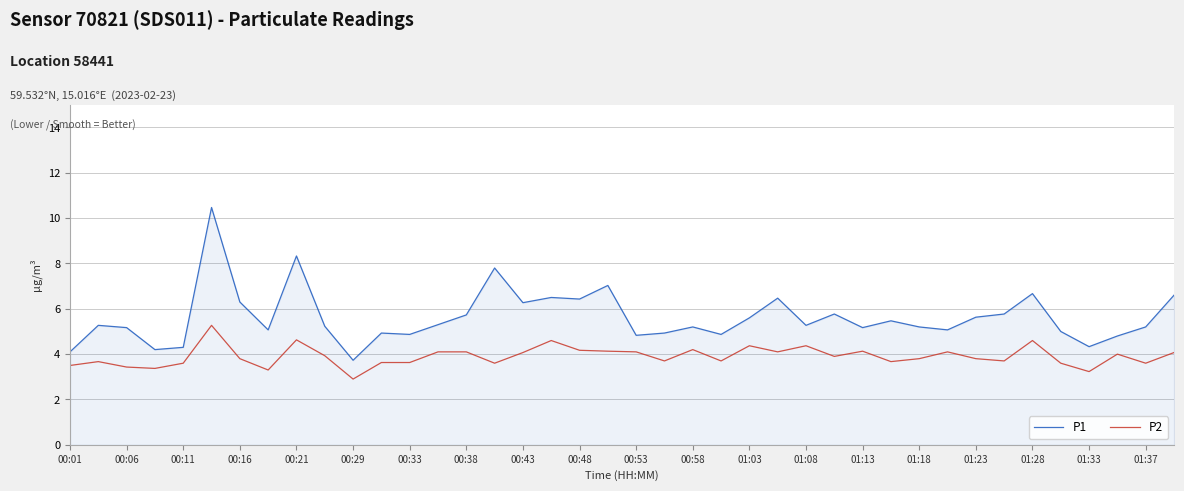

List the series in order of their peak value, highest first.

P1, P2